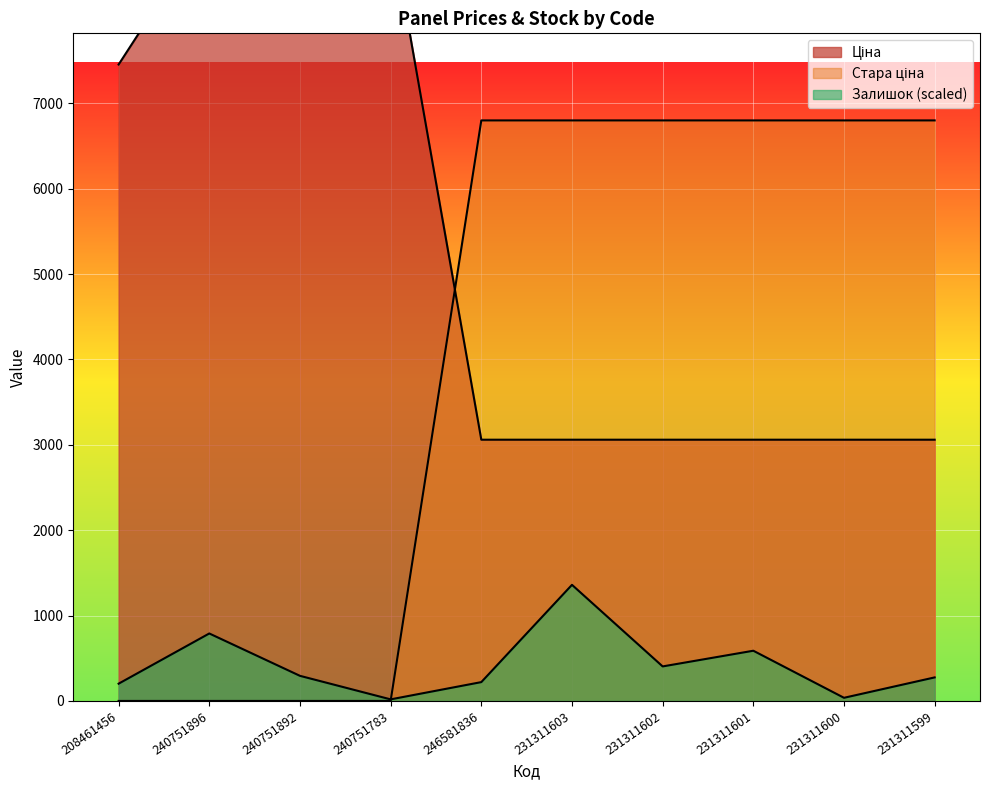

At which label does Стара ціна reach its minimum?

208461456